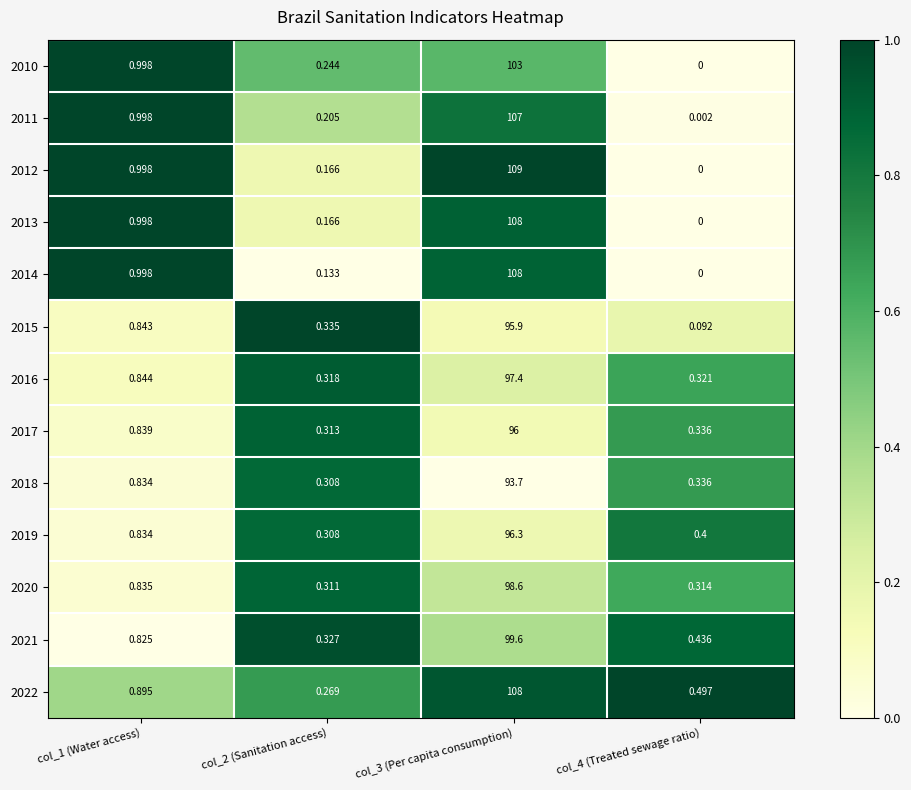

Is the value of 2010 at col_2 (Sanitation access) greater than the value of 2011 at col_3 (Per capita consumption)?

No